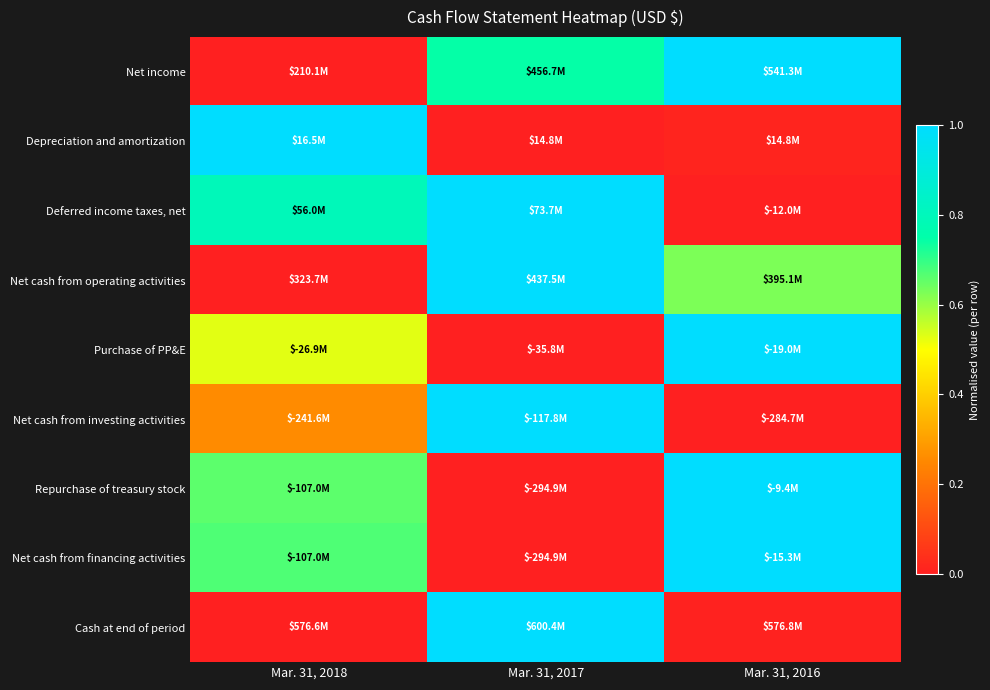

At which category is the sum across all series the highest?

Mar. 31, 2017